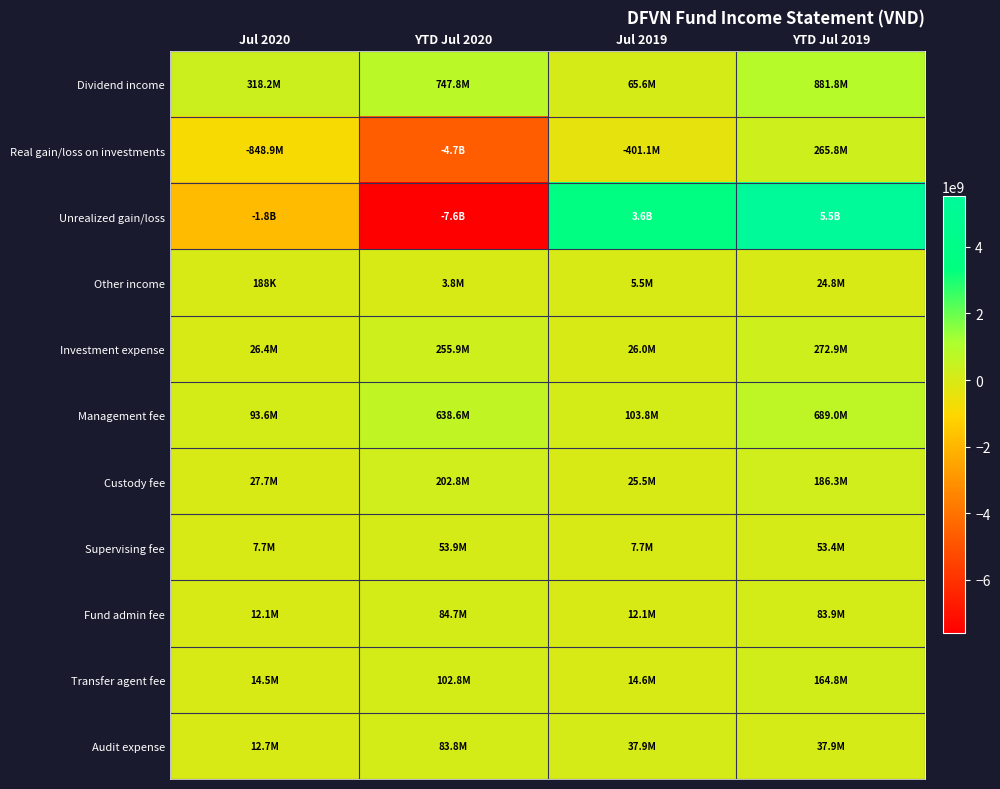

Reading left to right, extract all data points from this chart.

Dividend income: Jul 2020=318250000	YTD Jul 2020=747755807	Jul 2019=65600000	YTD Jul 2019=881802000
Real gain/loss on investments: Jul 2020=-848912268	YTD Jul 2020=-4650134709	Jul 2019=-401082824	YTD Jul 2019=265829007
Unrealized gain/loss: Jul 2020=-1848292732	YTD Jul 2020=-7602068491	Jul 2019=3645062324	YTD Jul 2019=5508776493
Other income: Jul 2020=188321	YTD Jul 2020=3755556	Jul 2019=5525542	YTD Jul 2019=24769567
Investment expense: Jul 2020=26426068	YTD Jul 2020=255872344	Jul 2019=26019273	YTD Jul 2019=272893361
Management fee: Jul 2020=93553721	YTD Jul 2020=638606254	Jul 2019=103770337	YTD Jul 2019=688951302
Custody fee: Jul 2020=27718495	YTD Jul 2020=202849641	Jul 2019=25507447	YTD Jul 2019=186317032
Supervising fee: Jul 2020=7700002	YTD Jul 2020=53900002	Jul 2019=7700001	YTD Jul 2019=53403227
Fund admin fee: Jul 2020=12099999	YTD Jul 2020=84700002	Jul 2019=12100000	YTD Jul 2019=83919357
Transfer agent fee: Jul 2020=14509992	YTD Jul 2020=102788538	Jul 2019=14571545	YTD Jul 2019=164807218
Audit expense: Jul 2020=12690969	YTD Jul 2020=83800263	Jul 2019=37931034	YTD Jul 2019=37931034